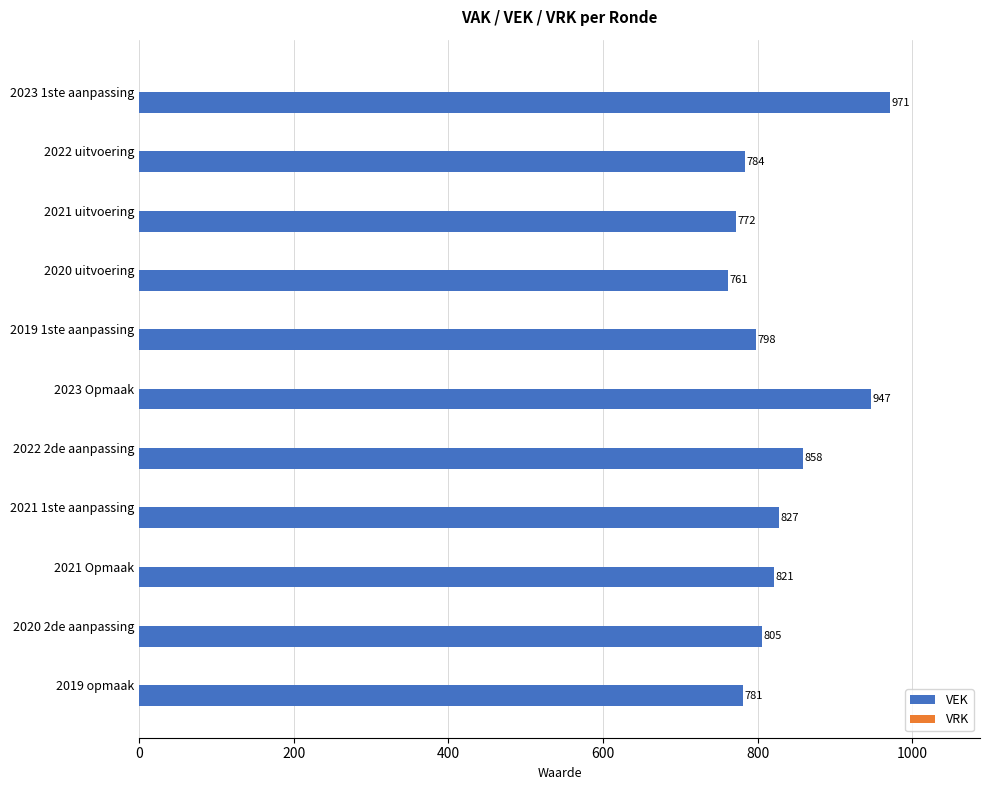

What is the value of the 5th bar from the top?

798